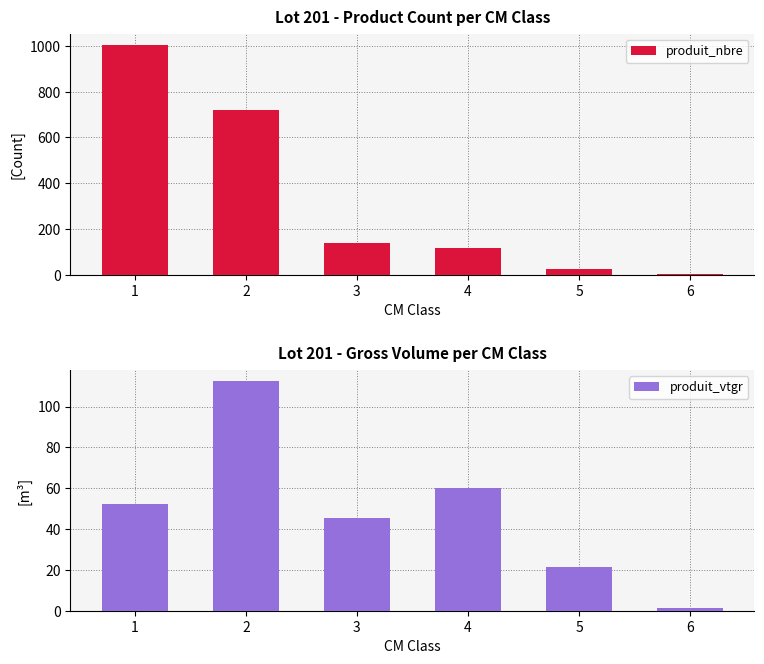

List the series in order of their peak value, lowest first.

produit_vtgr, produit_nbre